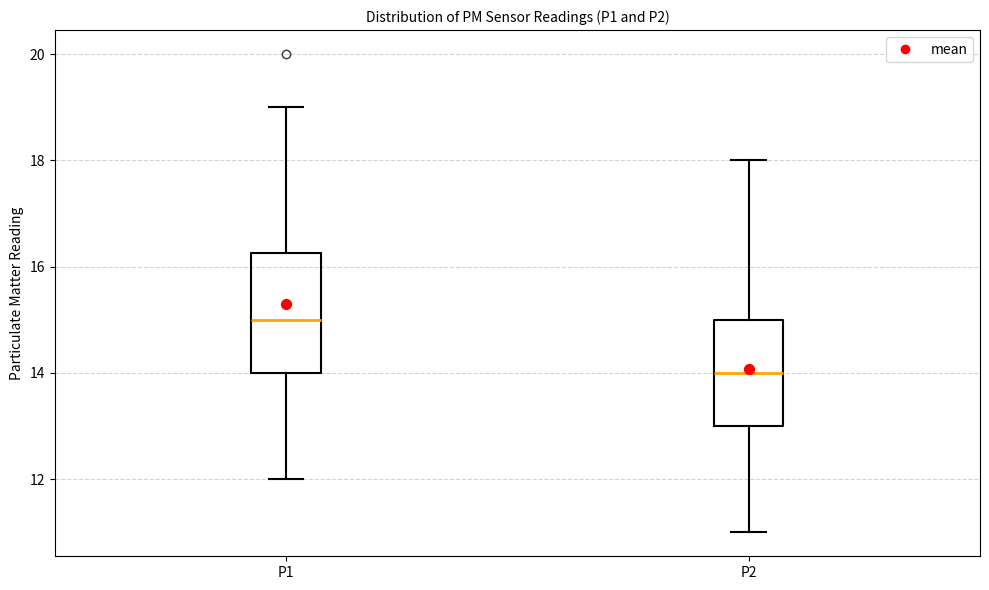

Which box is the tallest, from its lower edge to its upper edge?

P1